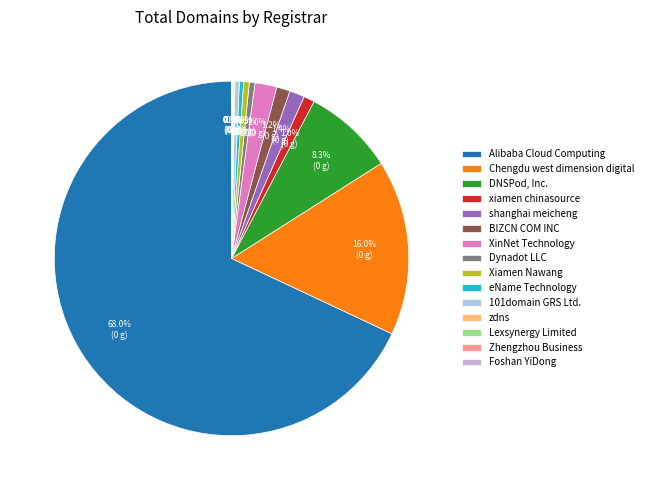

To the nearest percent, what is the average slice percentage?

7%